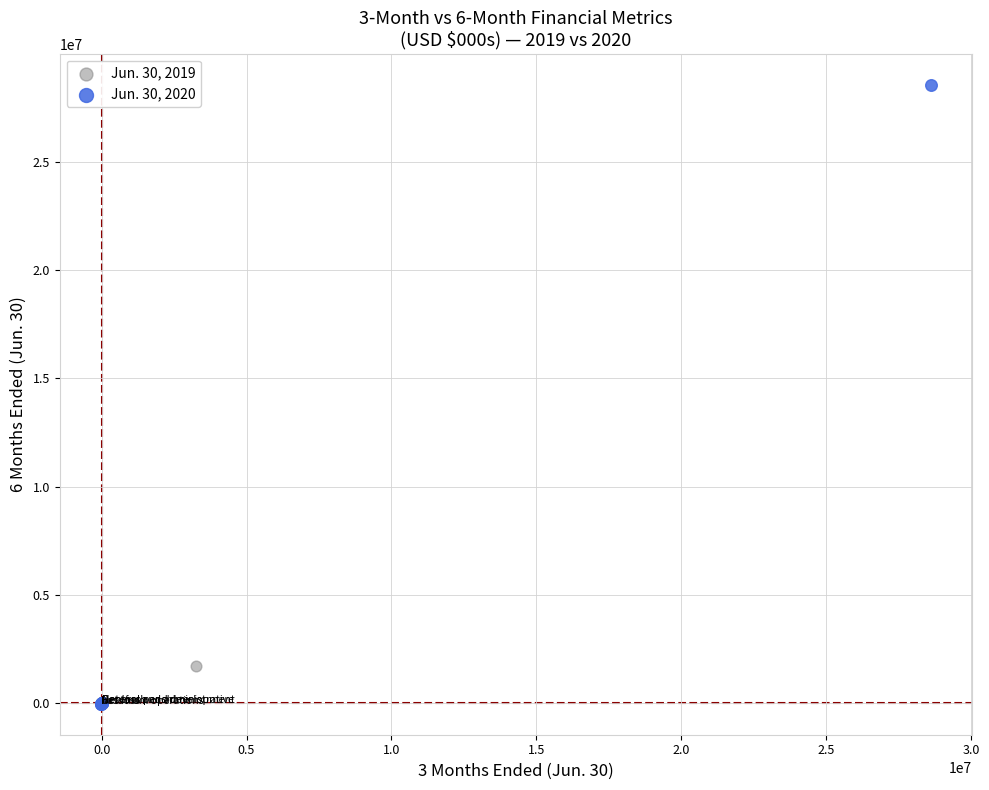

What are all the series names shown in the legend?

Jun. 30, 2019, Jun. 30, 2020